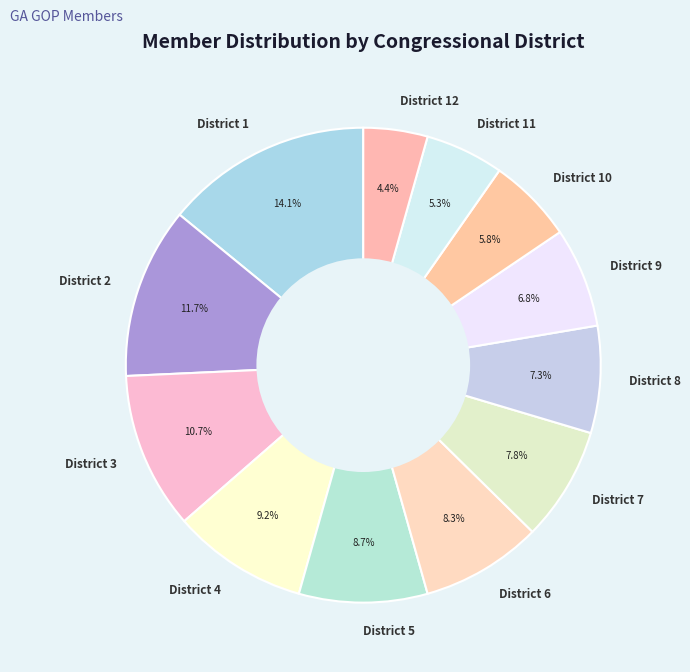

To the nearest percent, what is the combined percentage of District 7 and District 4?

17%